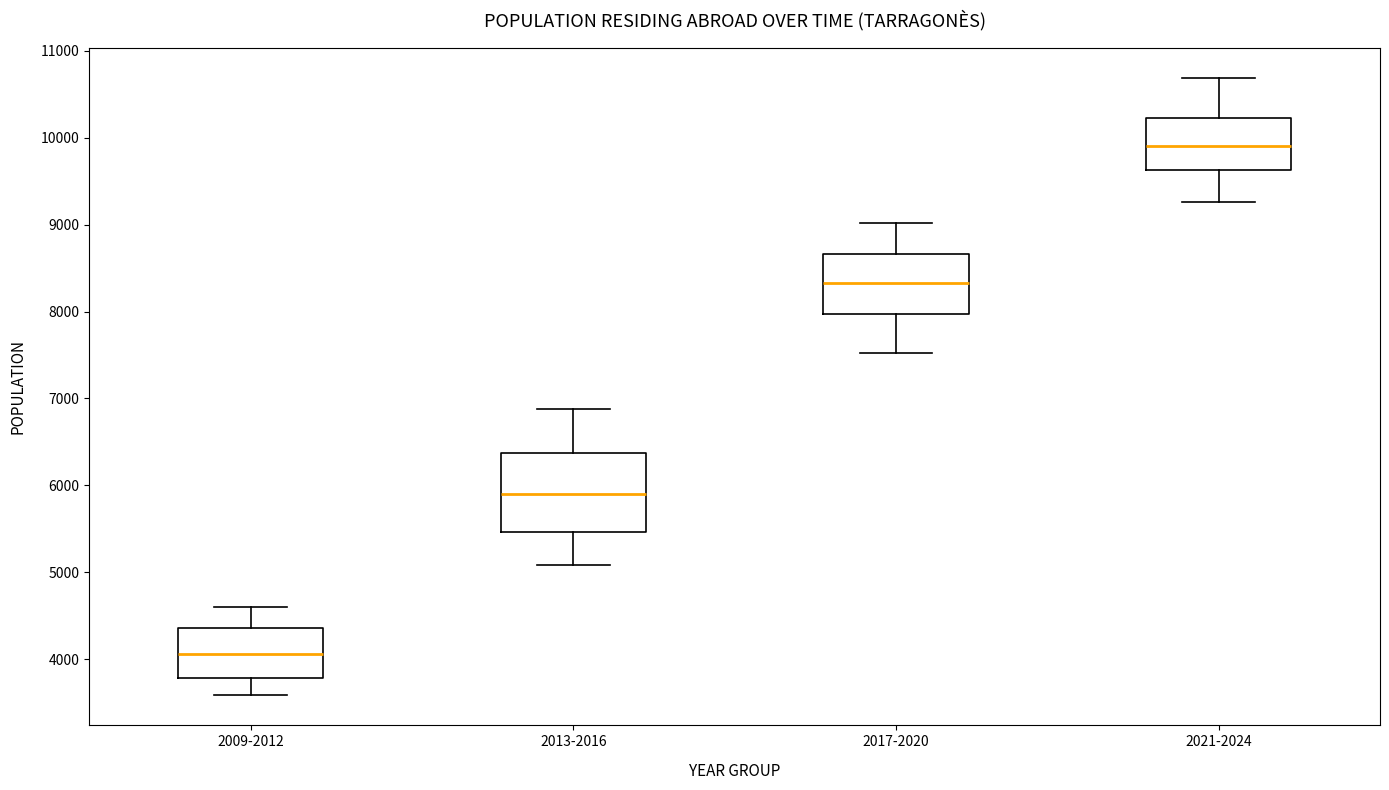

Reading left to right, transcribe this box plot: for each box, give where its median line is, the range the box spans, and where its two whiskers end, as read against the y-axis. The values are not printed on the chart, so give them approximately, as read against the axis.

2009-2012: median 4100, box 3800 to 4400, whiskers 3600 to 4600
2013-2016: median 5900, box 5500 to 6400, whiskers 5100 to 6900
2017-2020: median 8300, box 8000 to 8700, whiskers 7500 to 9000
2021-2024: median 9900, box 9600 to 10200, whiskers 9300 to 10700